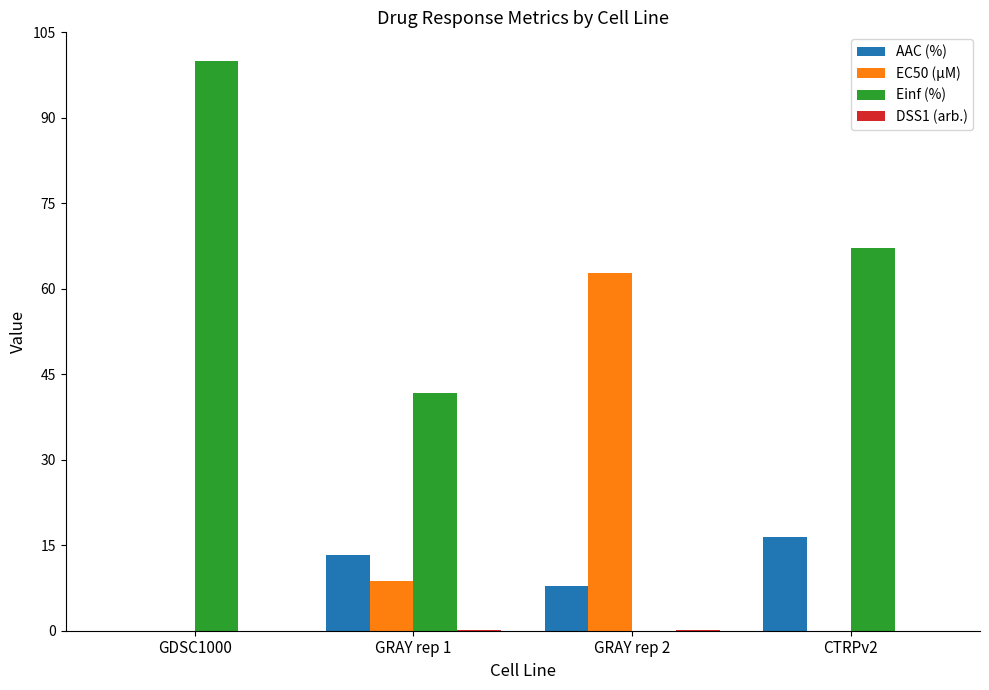

Count the number of categories in the chart.

4